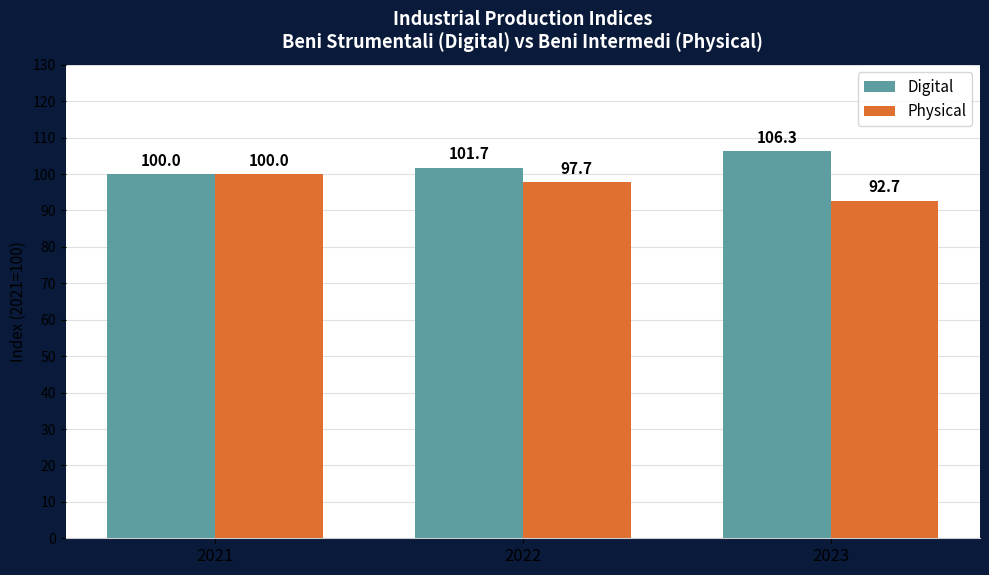

What is the sum of the Physical values at 2021 and 2022?

197.7